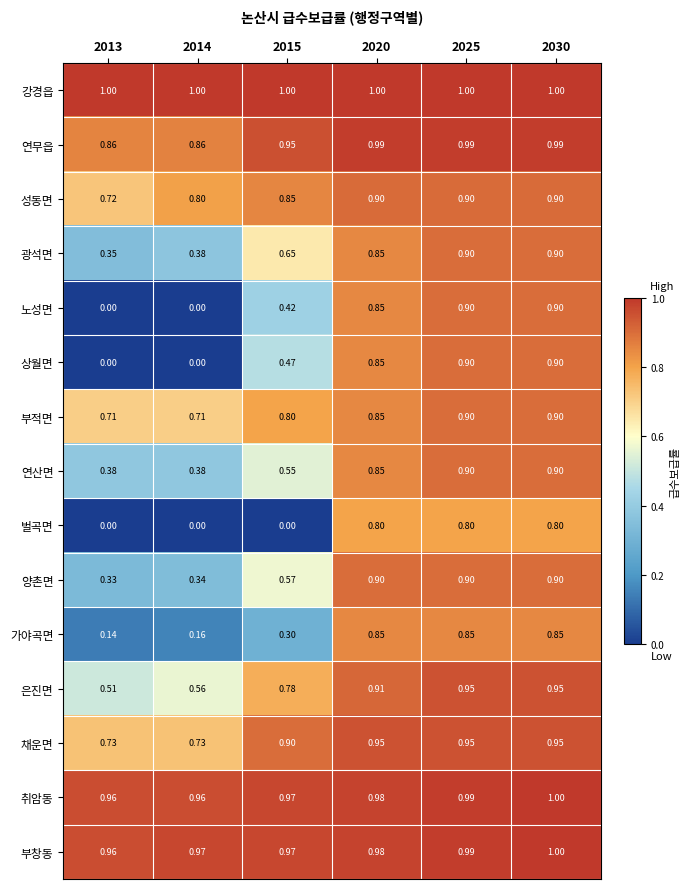

Between 2015 and 2020, which series saw the biggest shift?

벌곡면